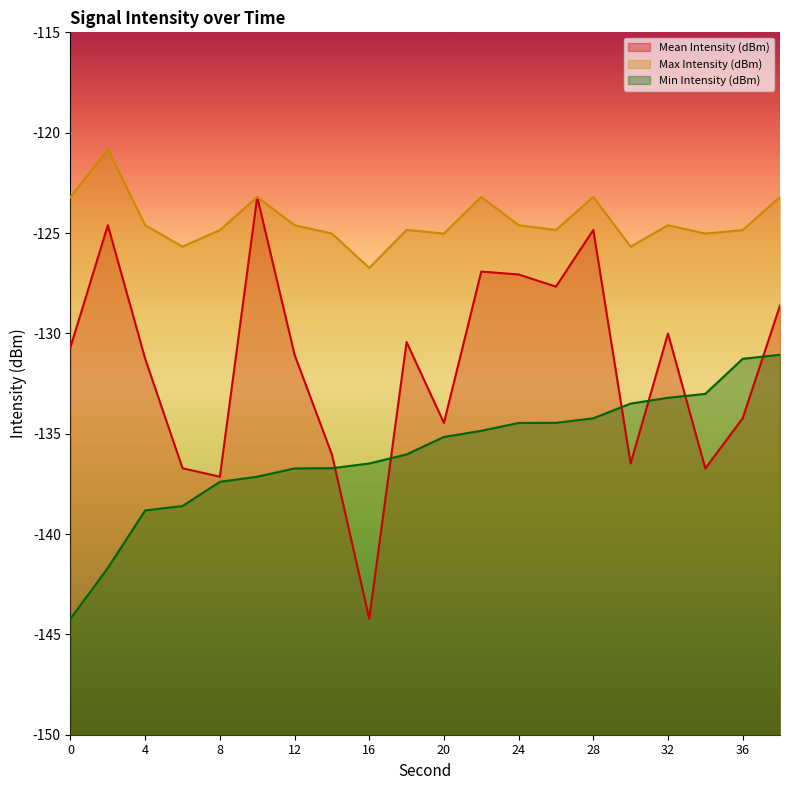

Which series has the largest range (max minus min)?

Mean Intensity (dBm)